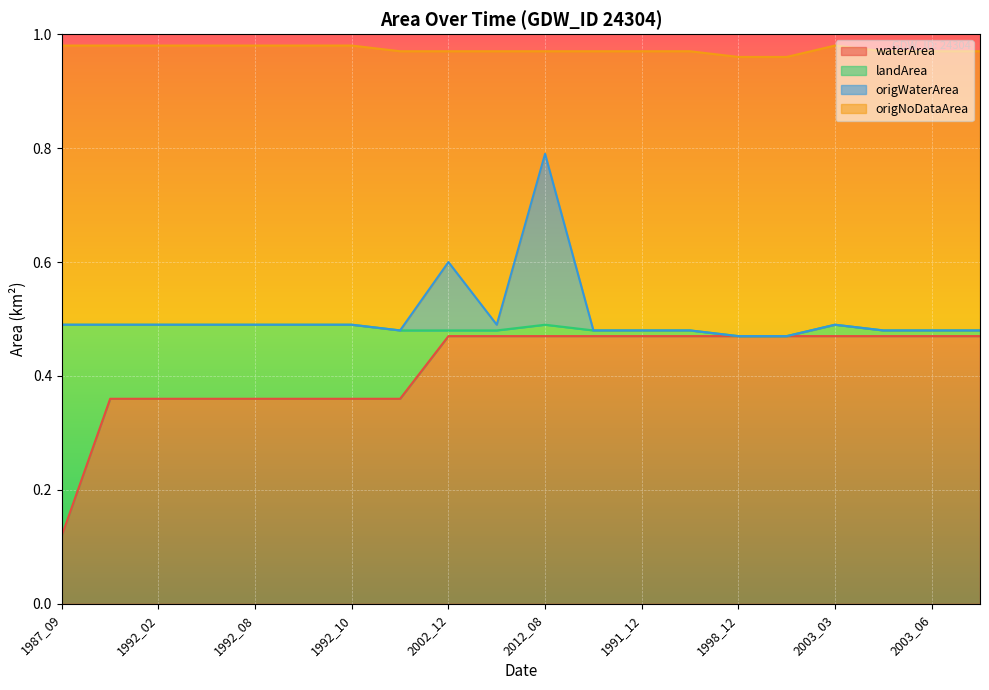

At which category is the sum across all series the highest?

2012_08